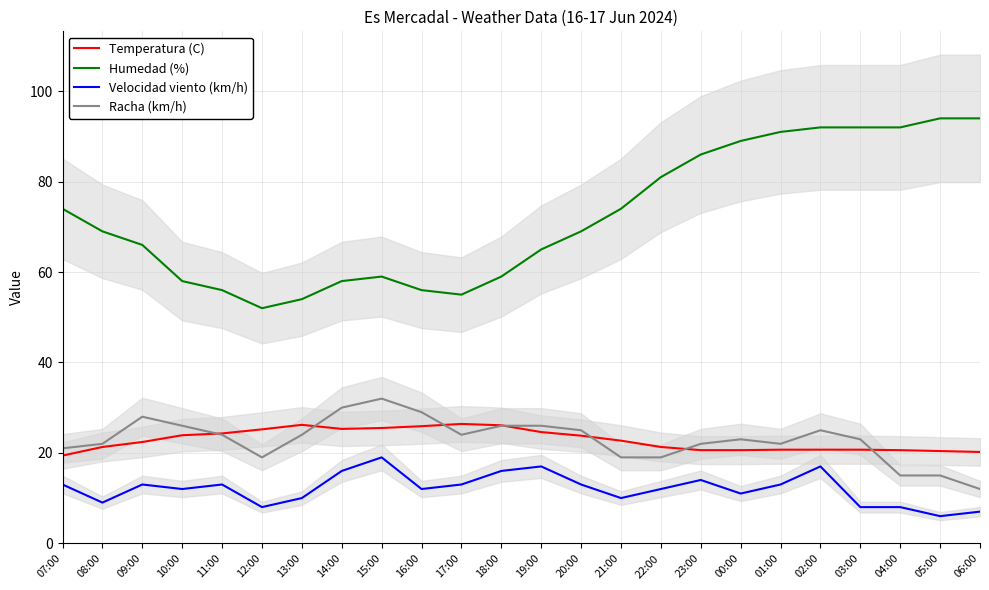

True or false: Humedad (%) and Racha (km/h) cross at least once.

False